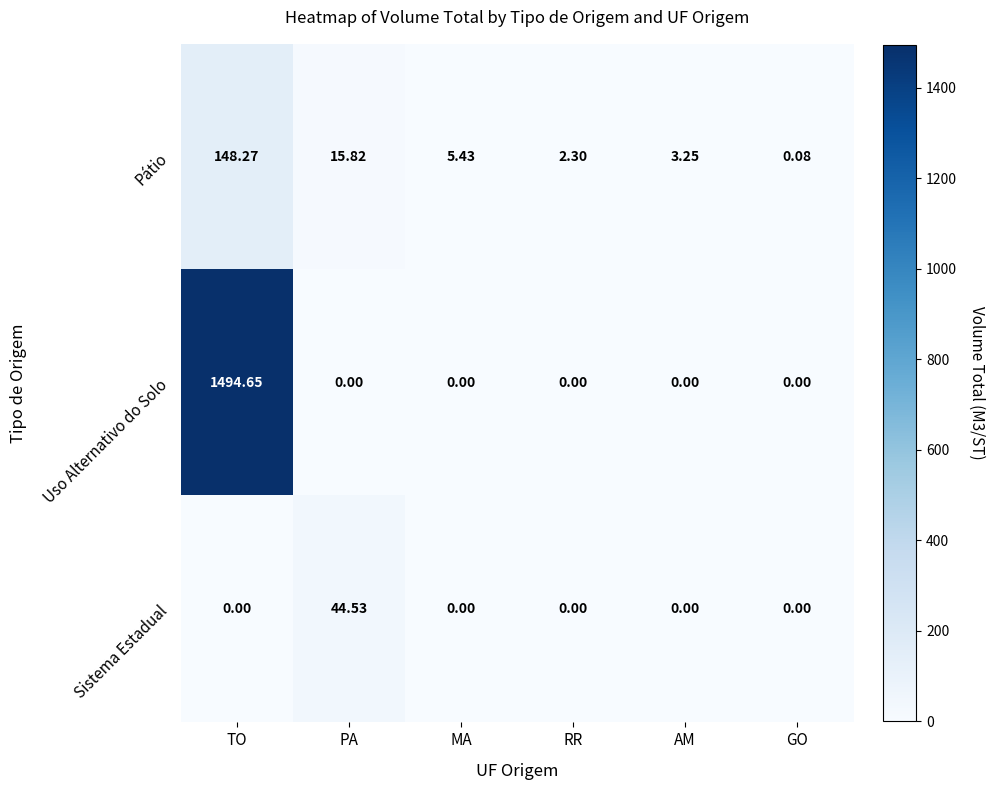

At how many categories does at least one series exceed 584?

1